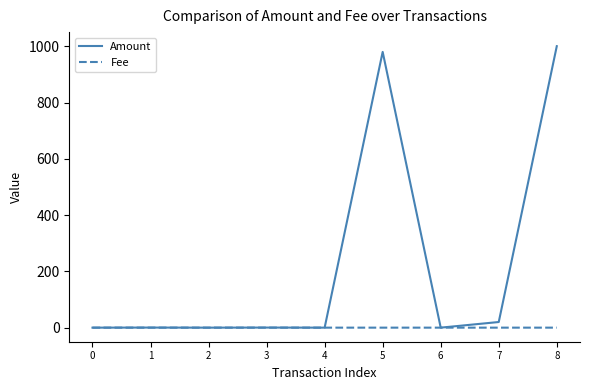

True or false: Amount has a value of 1000.3 at 8.

True